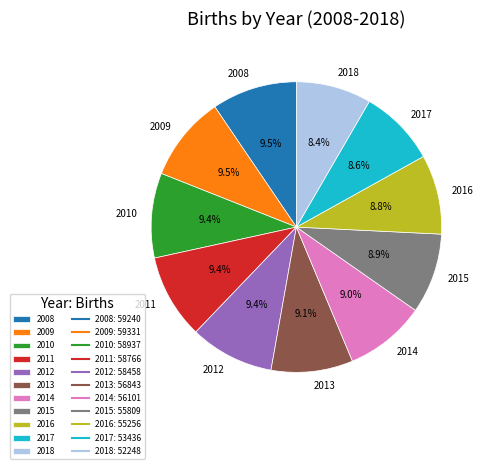

Does 2018 account for over 50% of the chart?

No